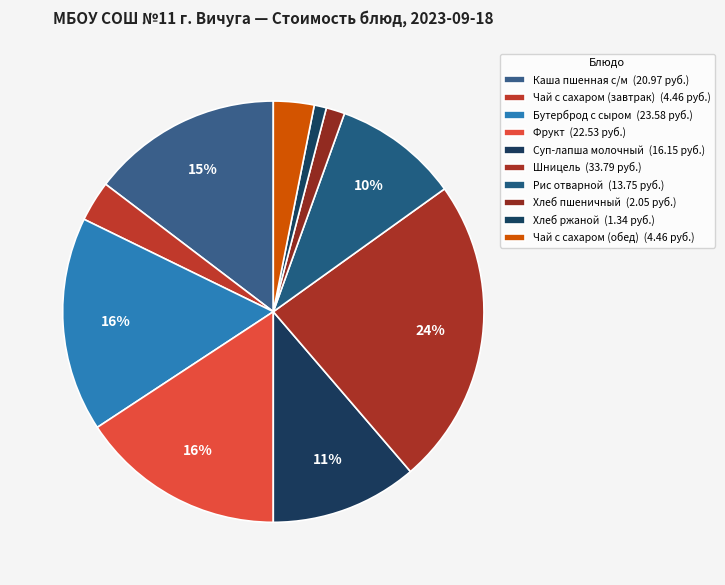

How many slices are in this pie chart?

10